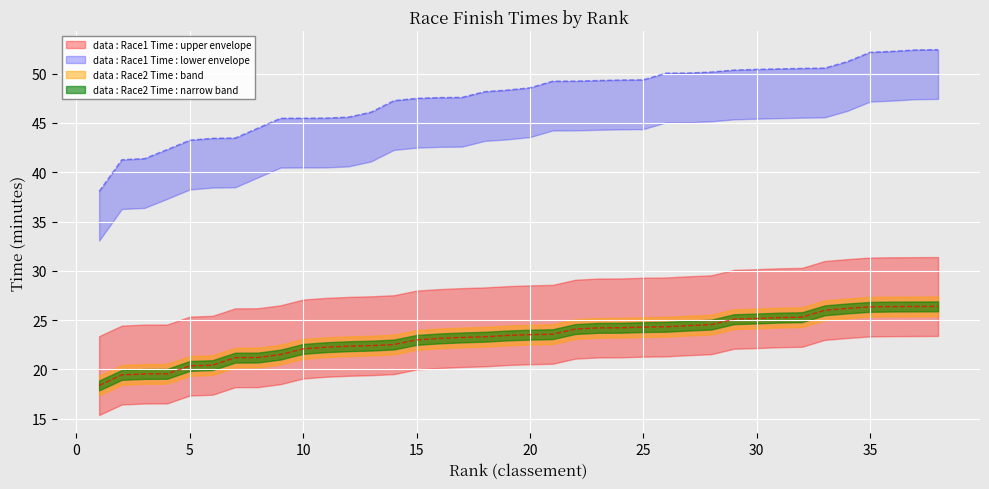

What is the difference between the maximum and second lowest values in the Race2 Time series?

6.9